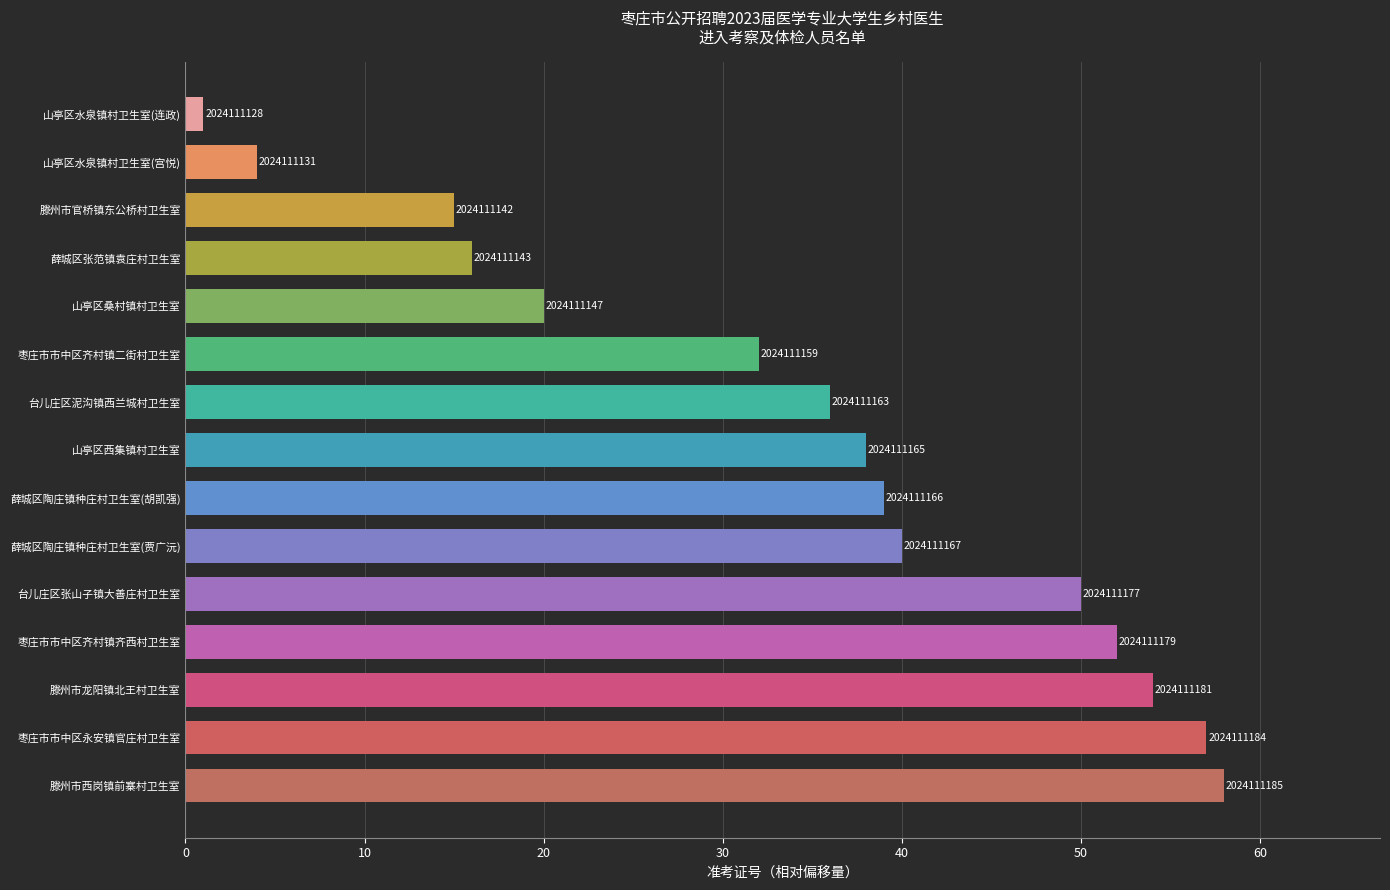

What is the difference between the second highest and minimum values?

56